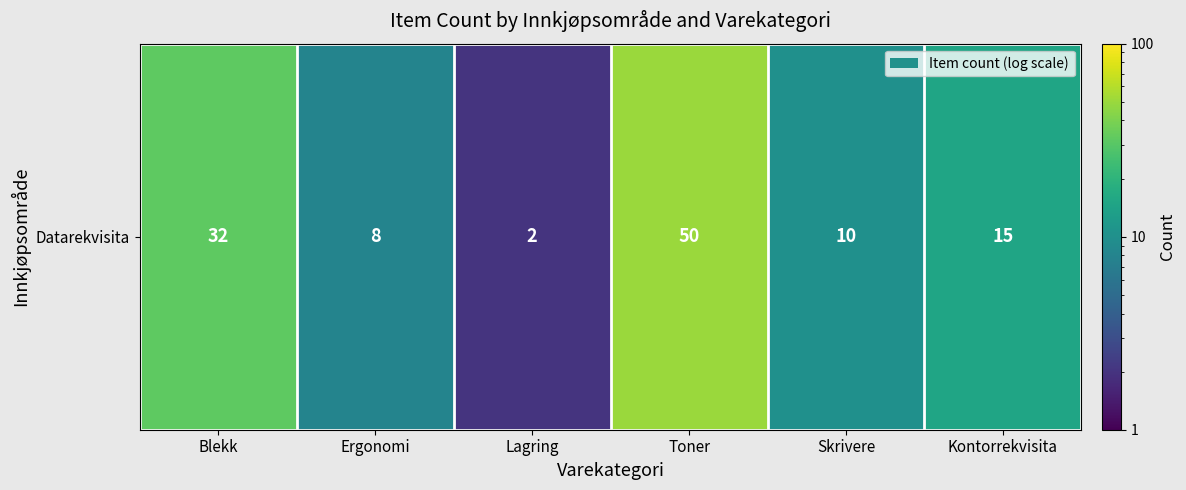

What is the greatest value displayed?

50